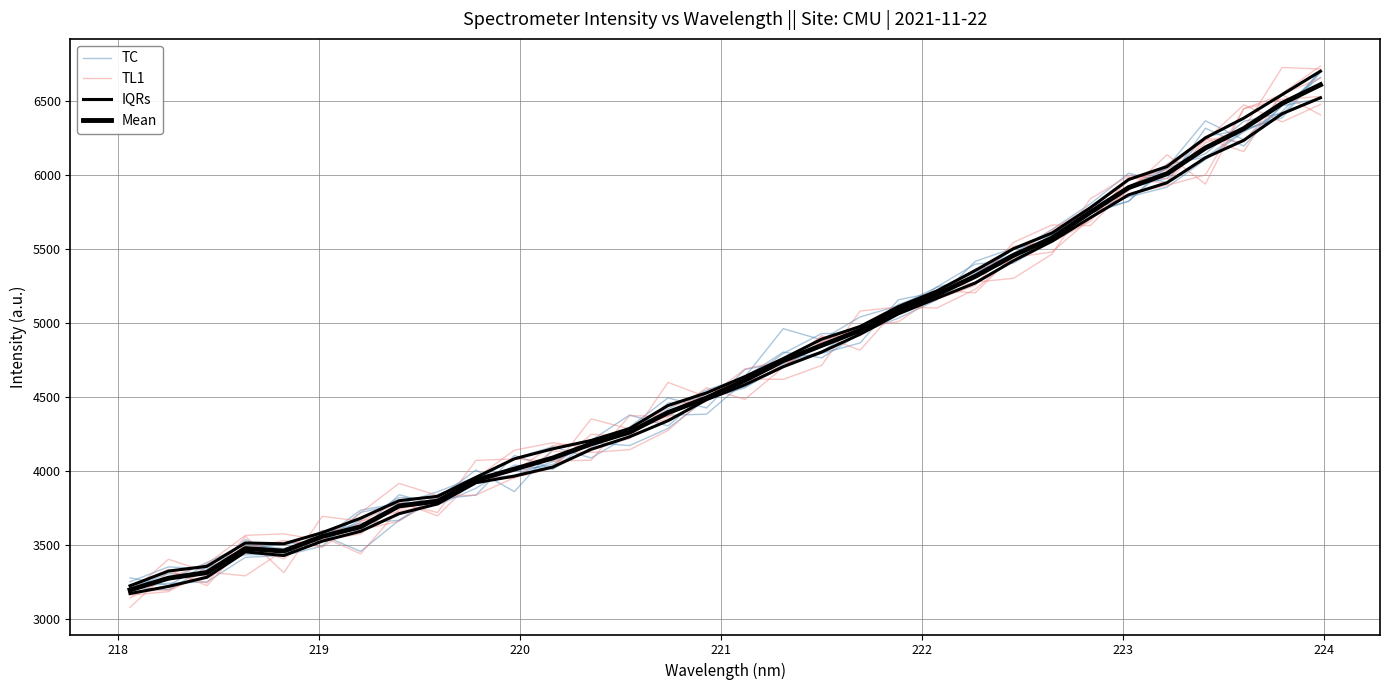

The value of IQRs at 17 is 2587.6. True or false?

False